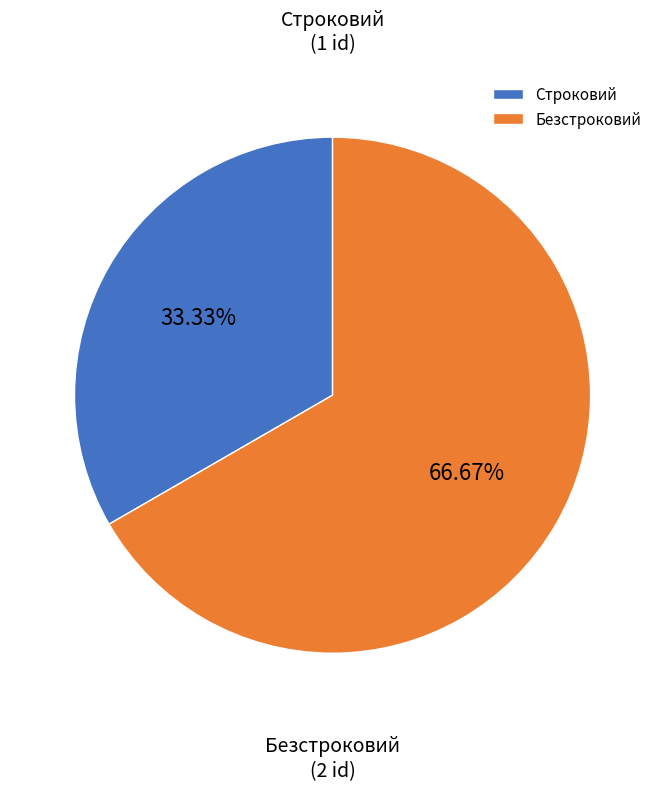

Is there any slice that represents more than half of the pie?

Yes